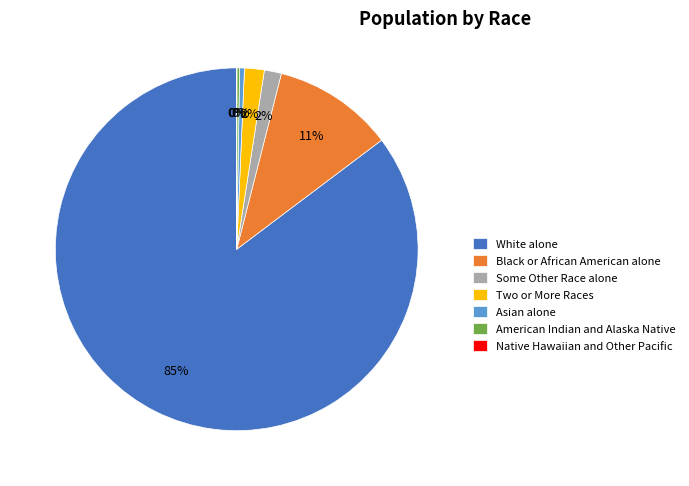

The Black or African American alone slice represents 11% of the pie. True or false?

True